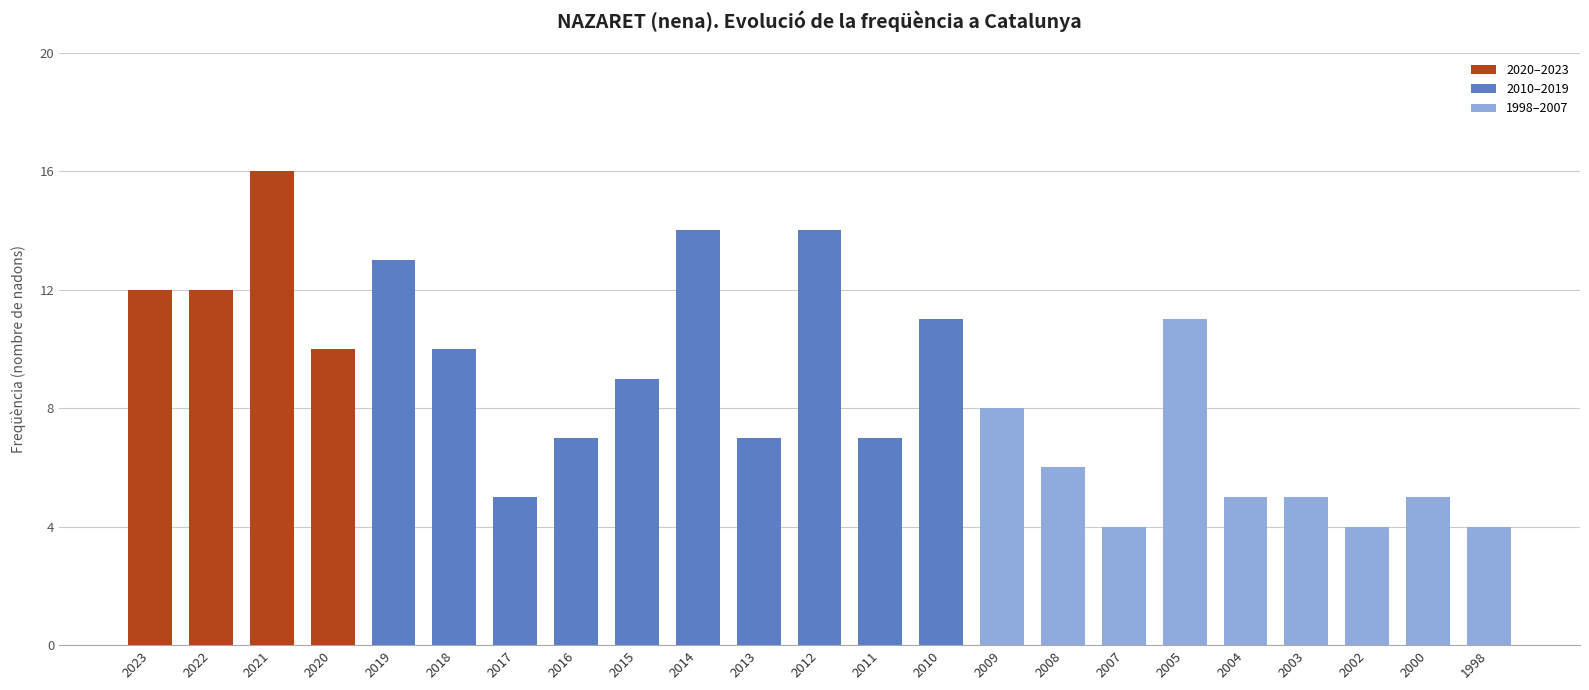

What is the ratio of the value at 2015 to the value at 2019?

0.7